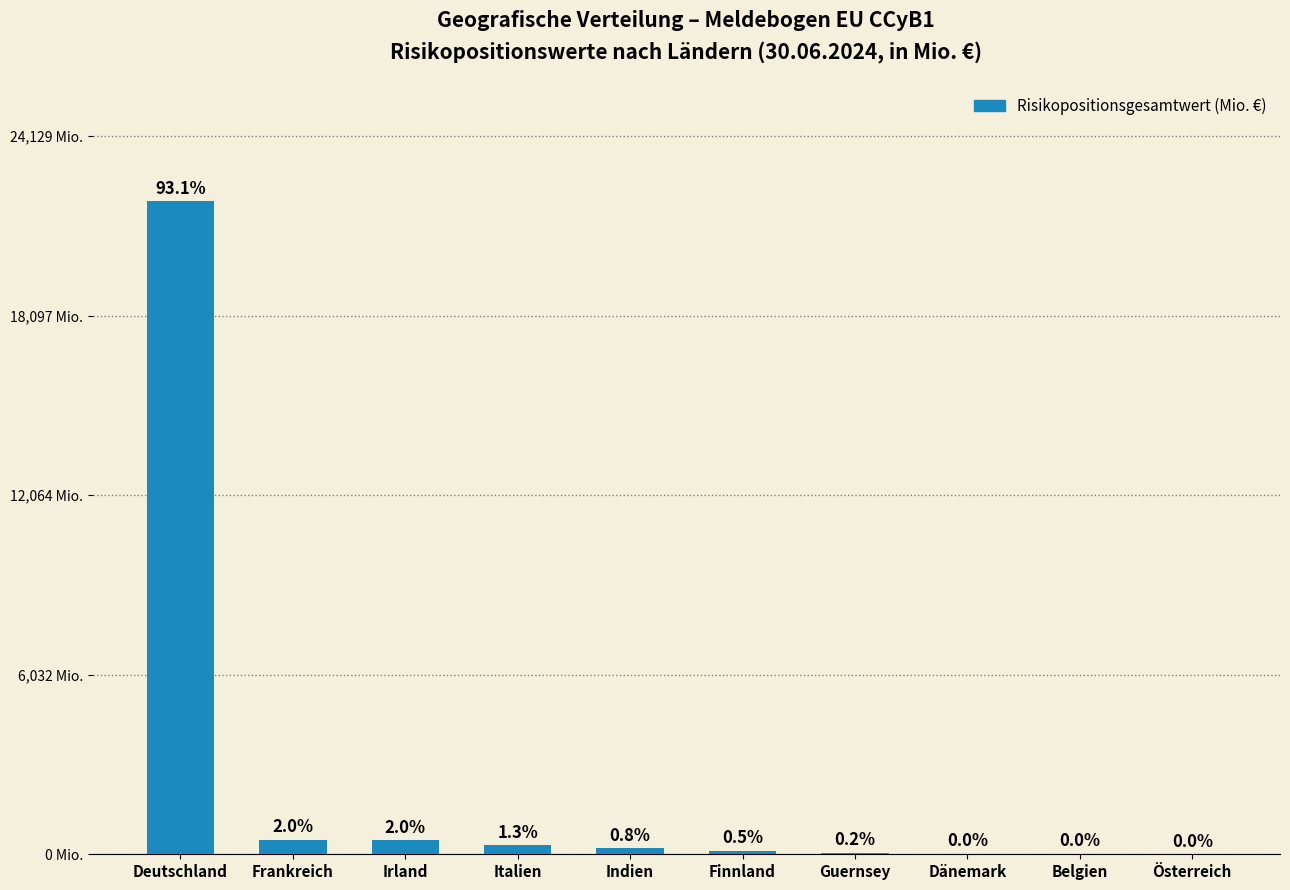

What position from the left is Frankreich?

2